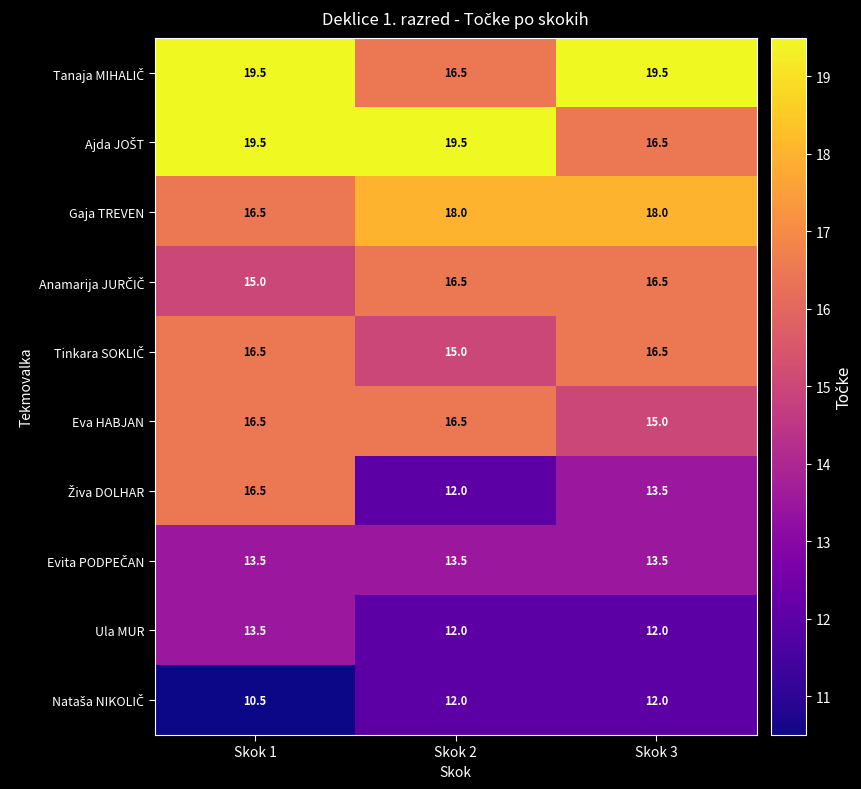

What is the spread (max minus min) of values at Skok 2?

7.5